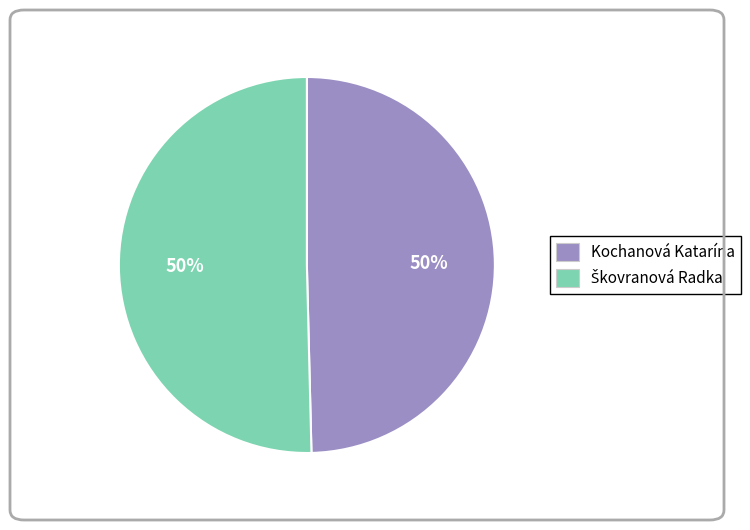

True or false: Kochanová Katarína accounts for 56% of the total.

False